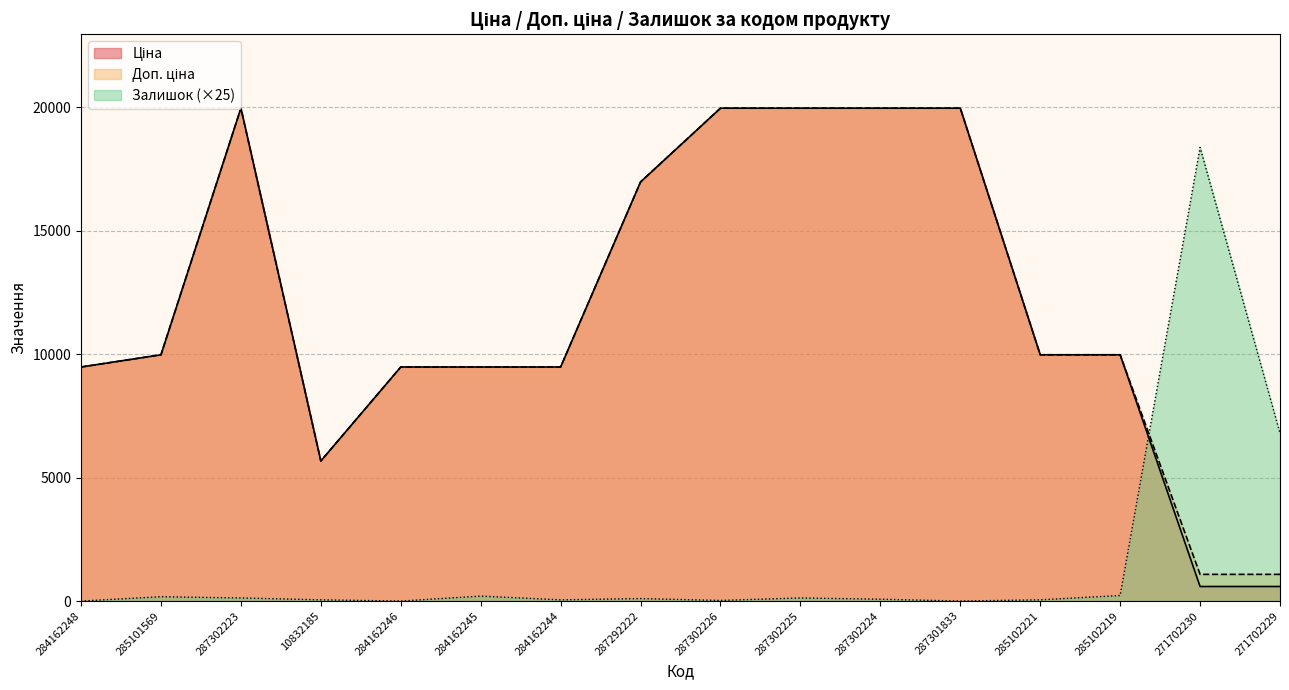

Rank the series by their maximum value, from lowest to highest.

Залишок, Ціна, Доп. ціна